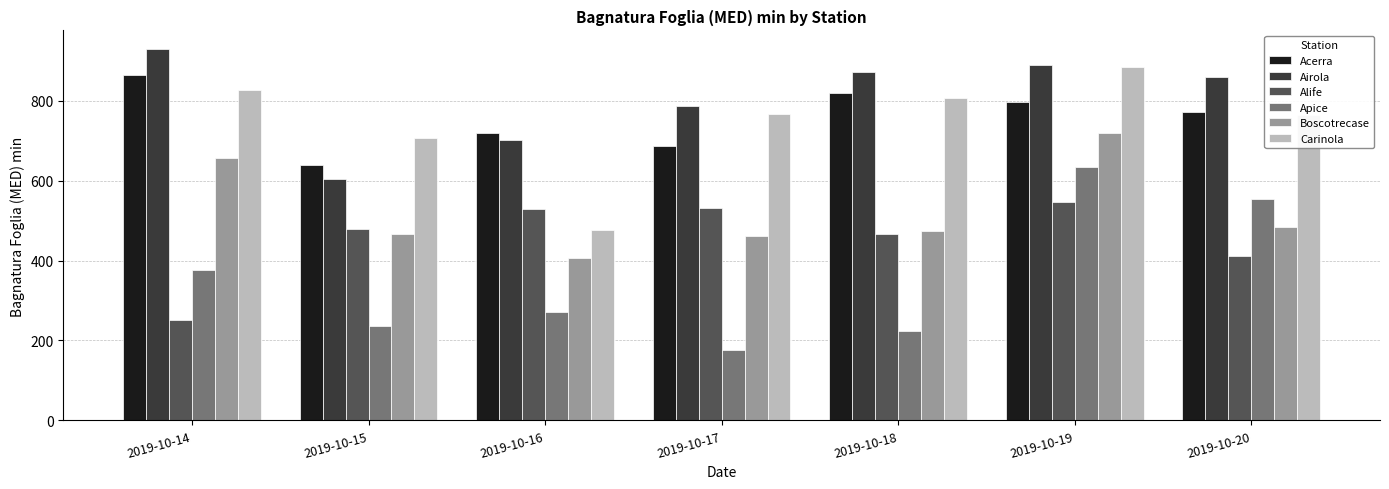

What is the lowest value of the Alife series?

252.0